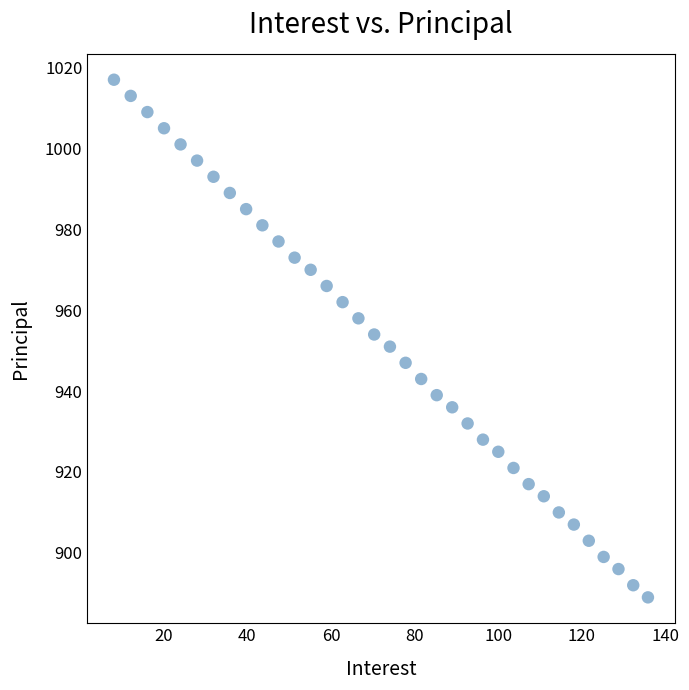

What is the range of Y values (max minus min)?

128